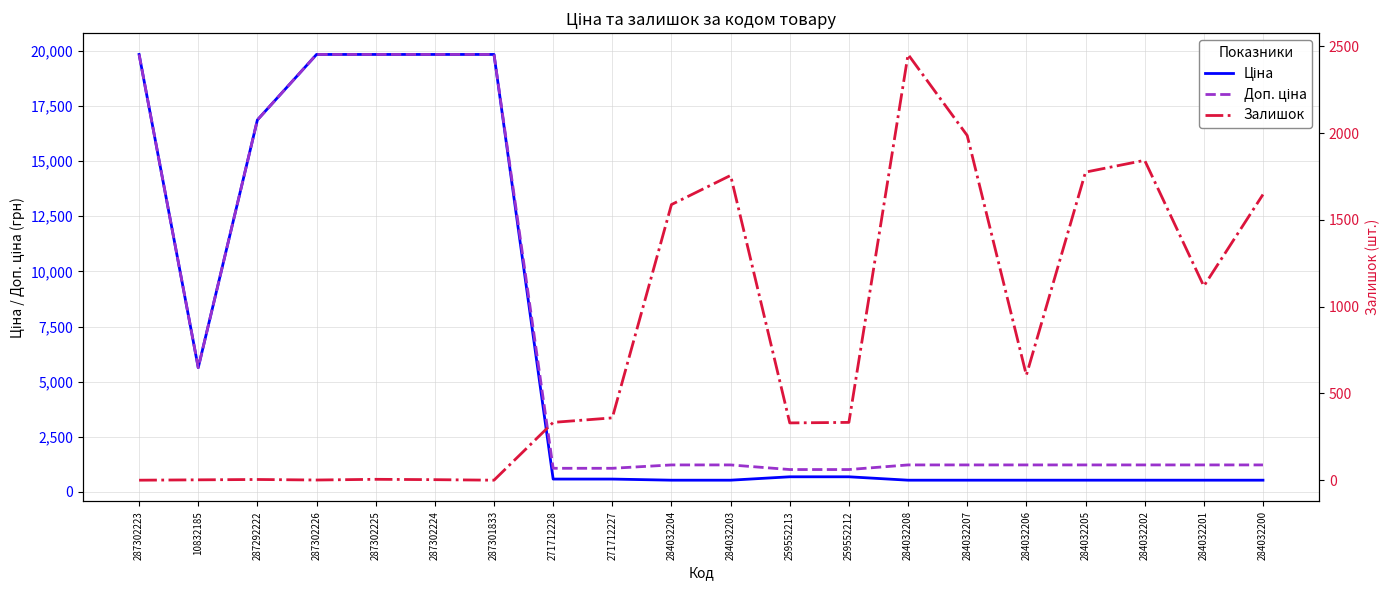

Does the chart display data point markers on the line(s)?

No